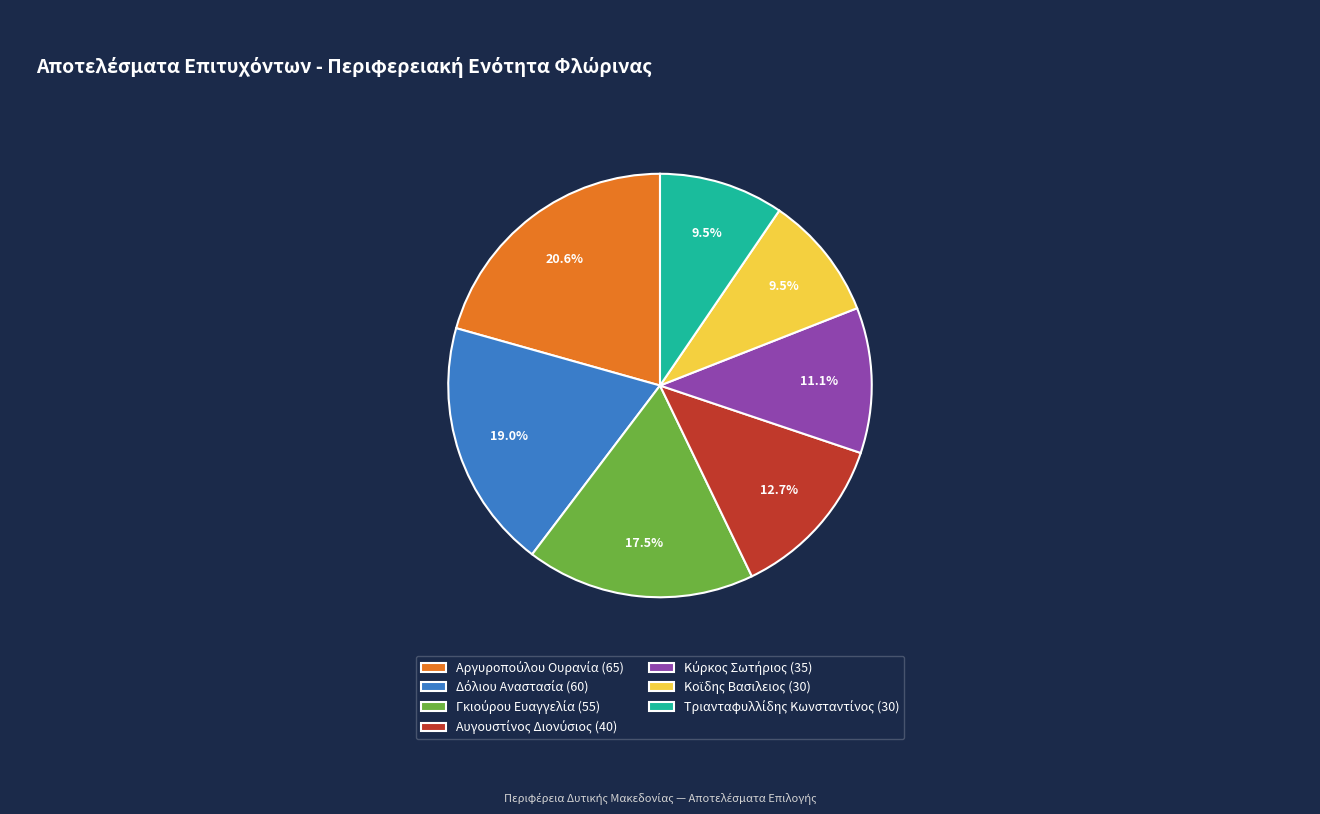

To the nearest percent, what is the difference between the largest and smallest slice percentages?

11%